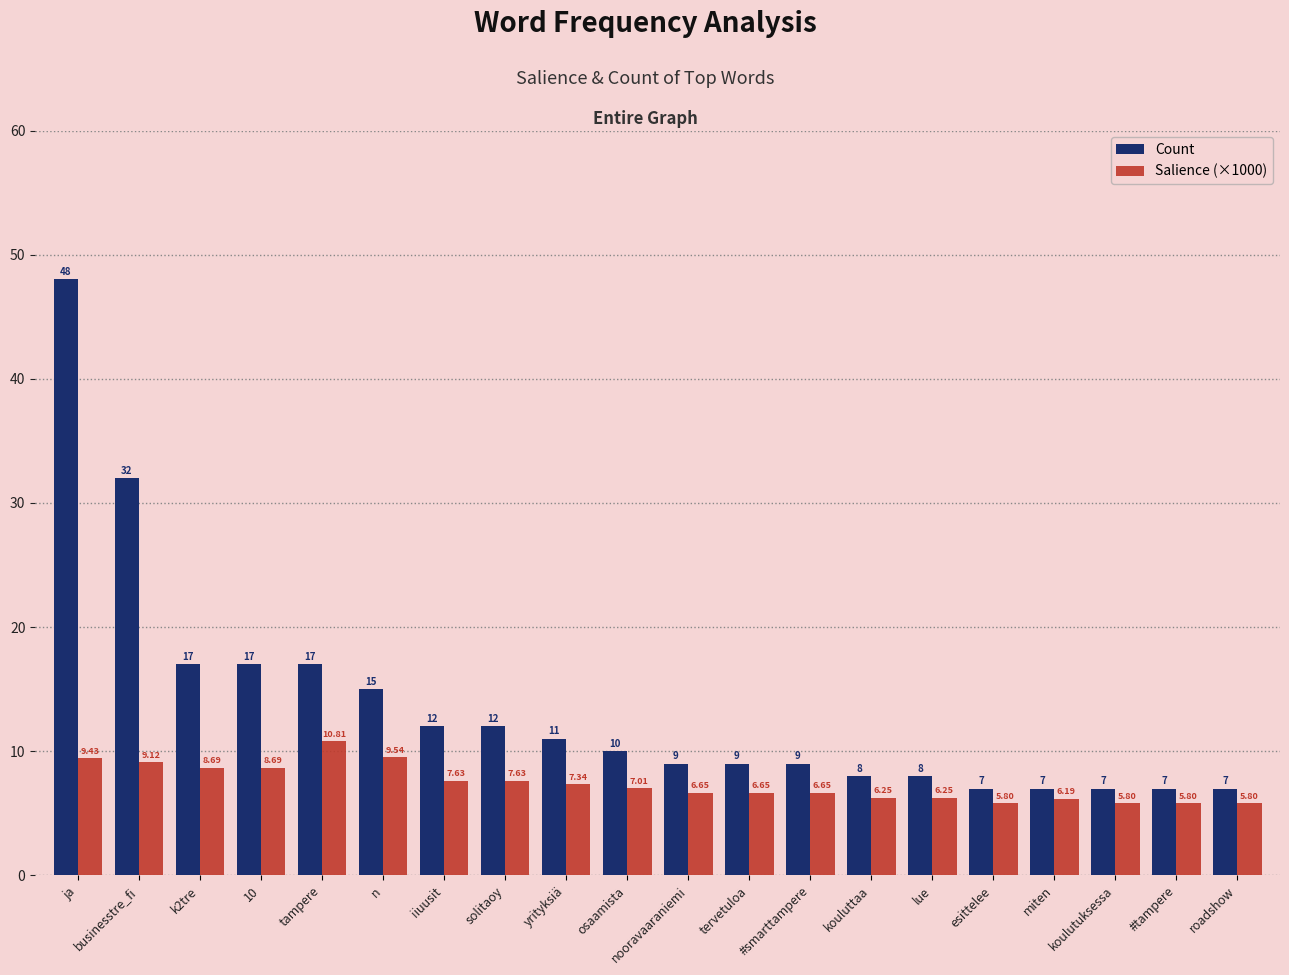

Between osaamista and roadshow, which series saw the biggest shift?

Count